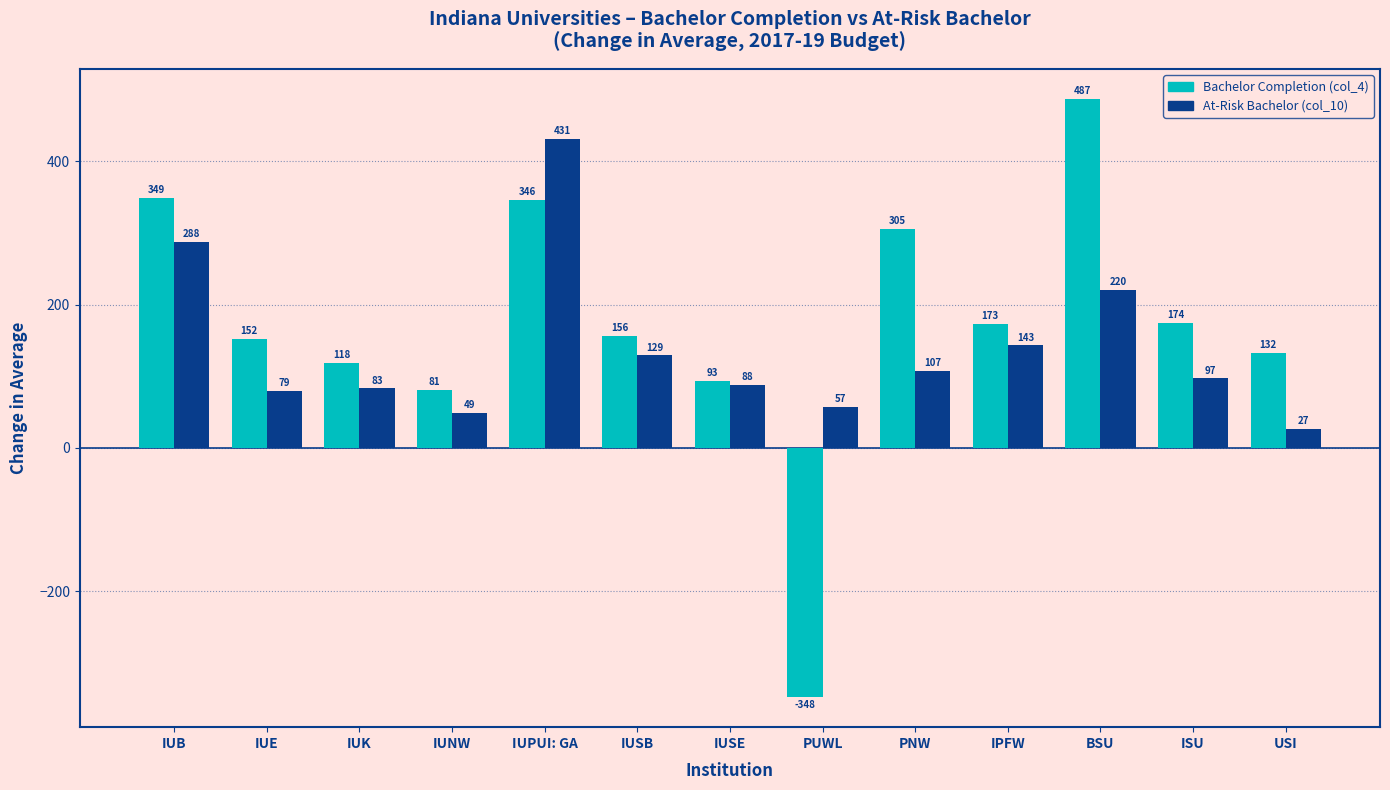

Which series has the largest total across all categories?

Bachelor Completion (col_4)